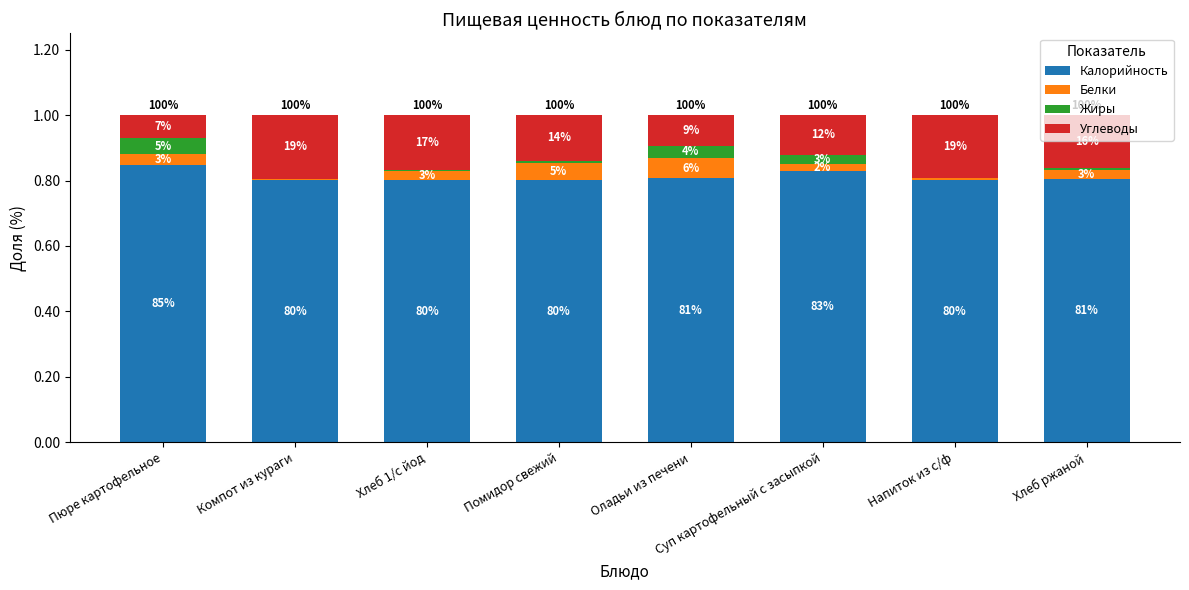

Count the Калорийность values in the range 0 to 1.

8